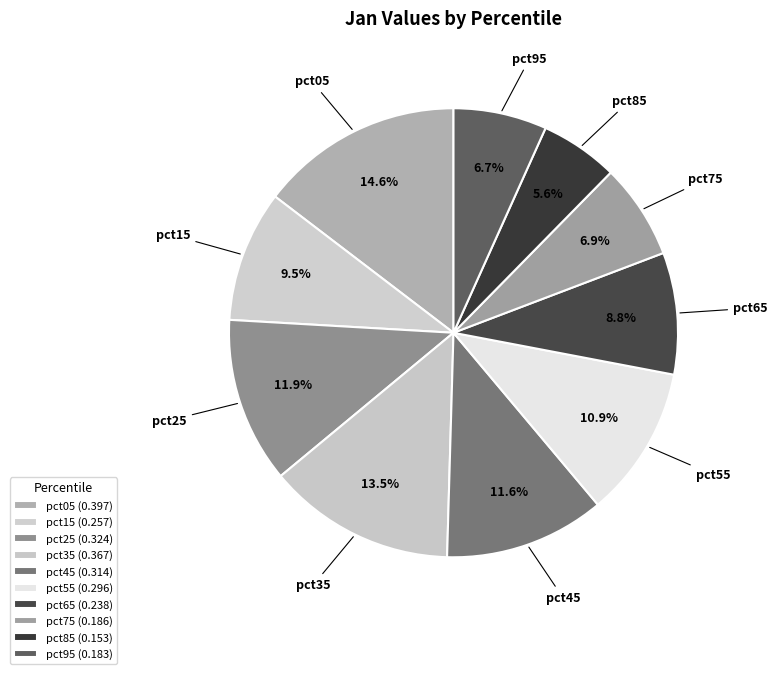

To the nearest percent, what portion does pct05 represent?

15%